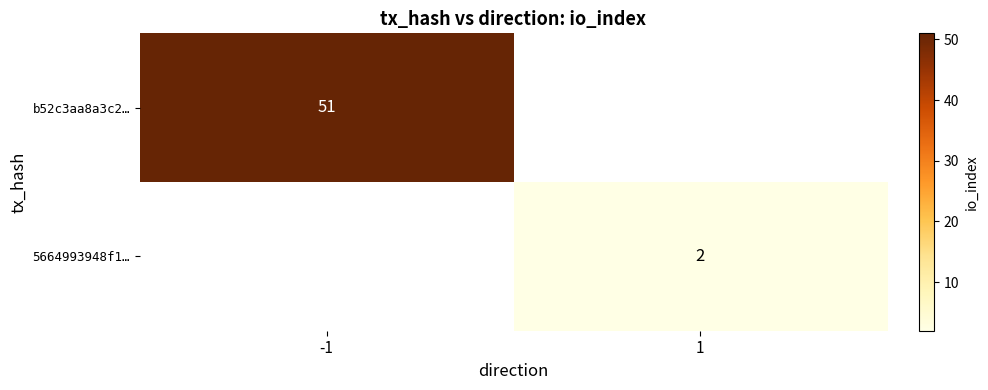

The value of 5664993948f1… at 1 is 1.1. True or false?

False